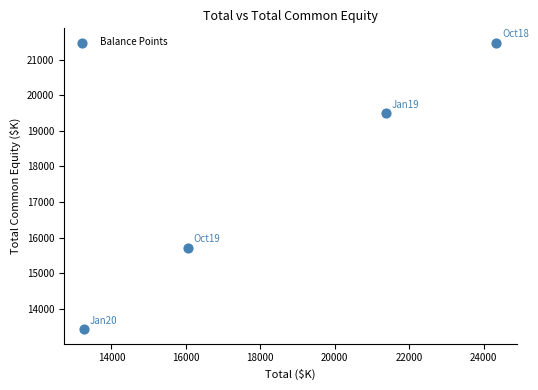

What is the range of Y values (max minus min)?

8073